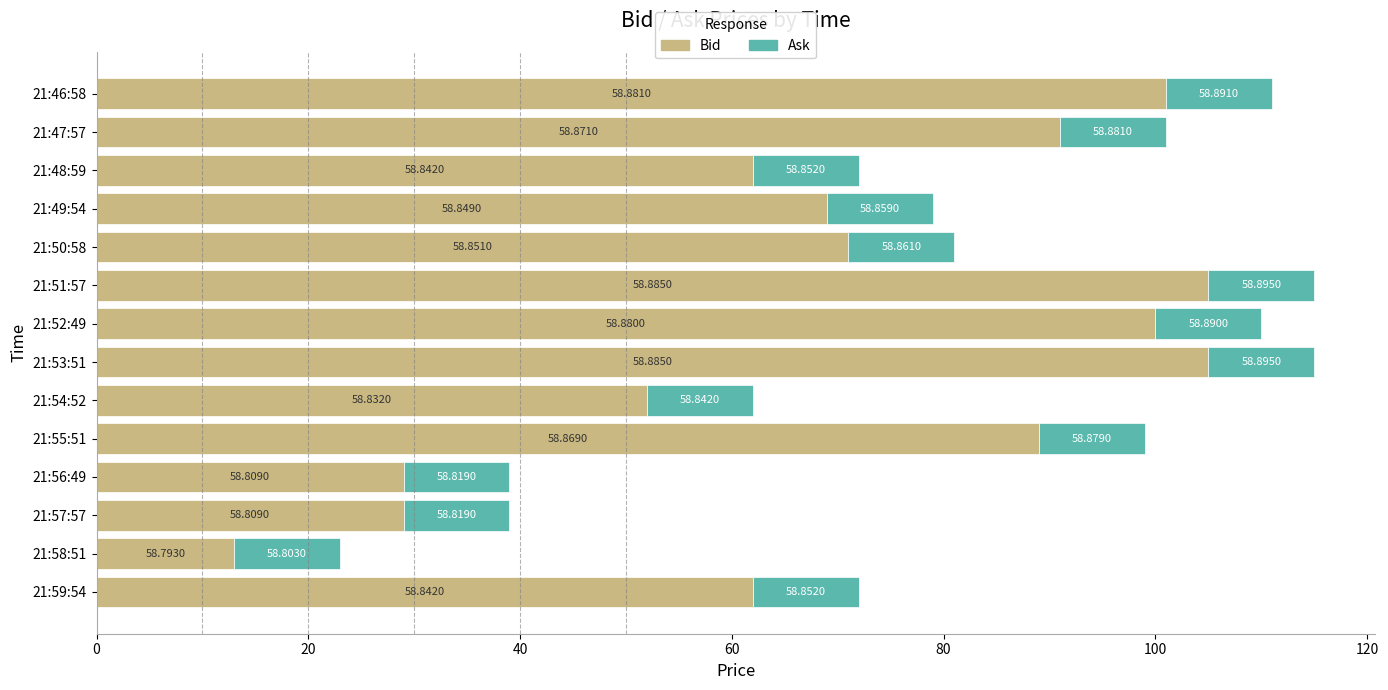

What are all the series names shown in the legend?

Bid, Ask